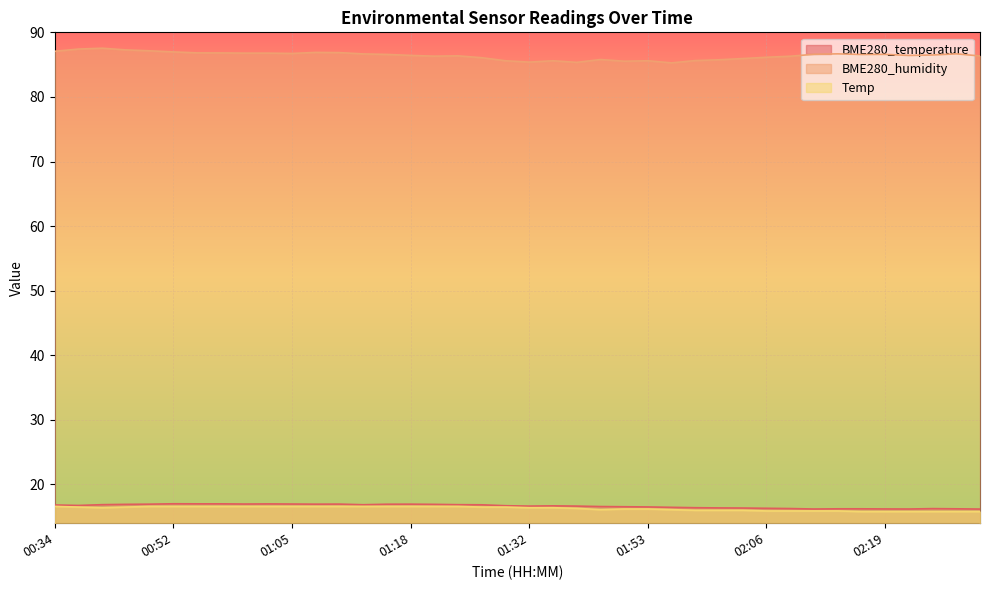

Which category has the lowest value in the Temp series?

02:16